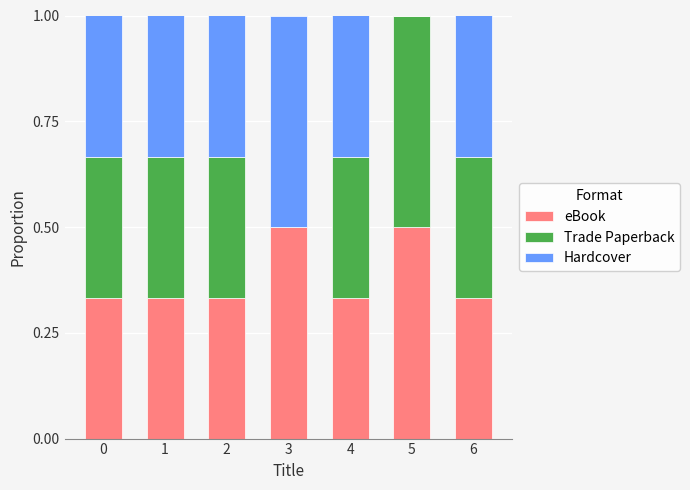

What is the highest value of the eBook series?

0.5